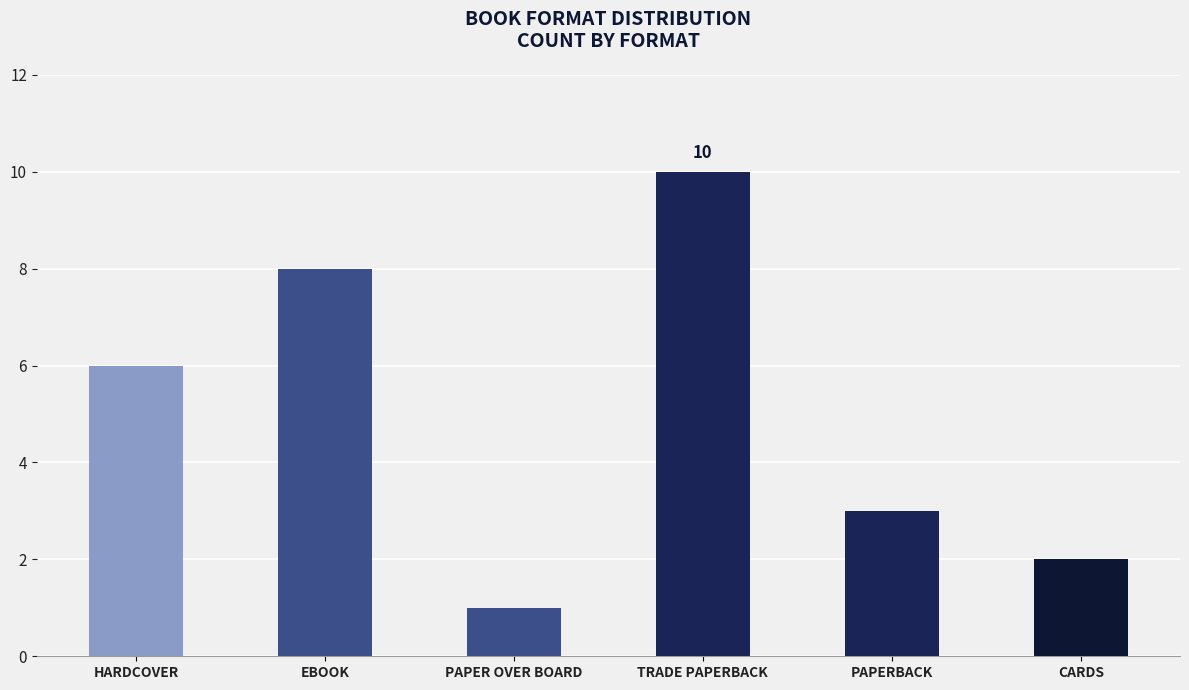

What is the smallest value displayed?

1